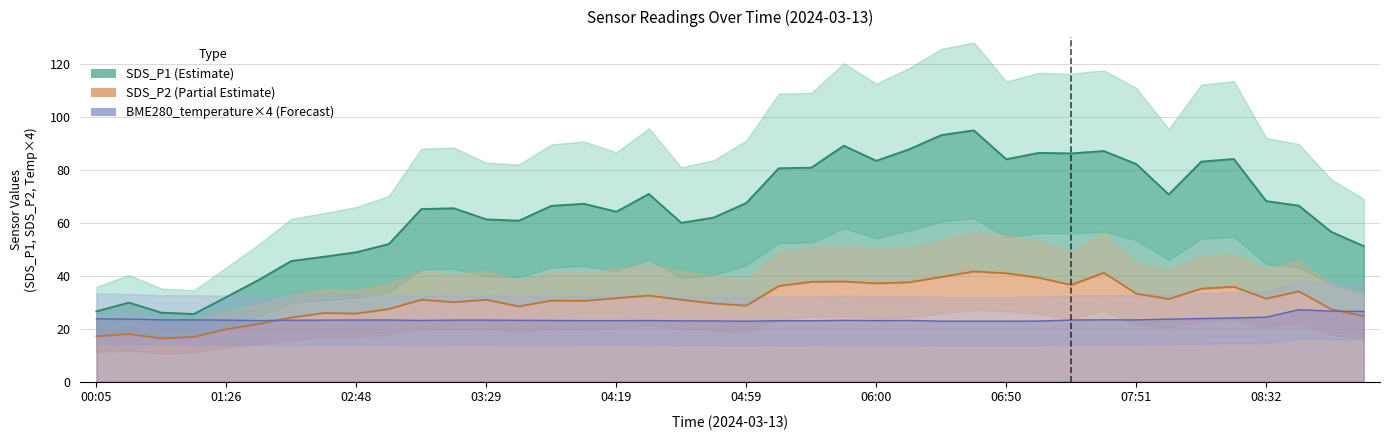

What is the difference between the SDS_P2 values at 07:00 and 06:50?

1.7